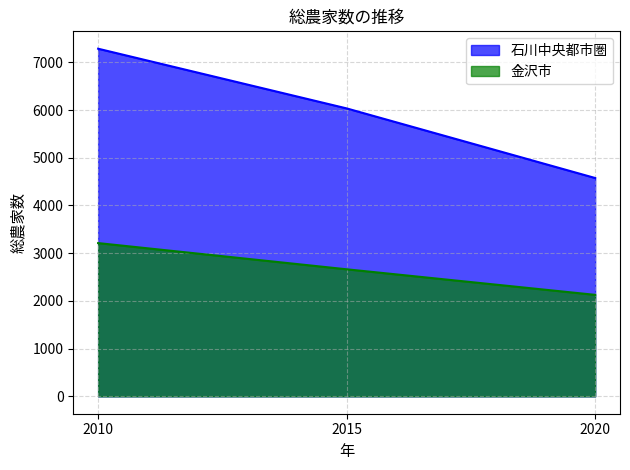

What are all the series names shown in the legend?

石川中央都市圏, 金沢市